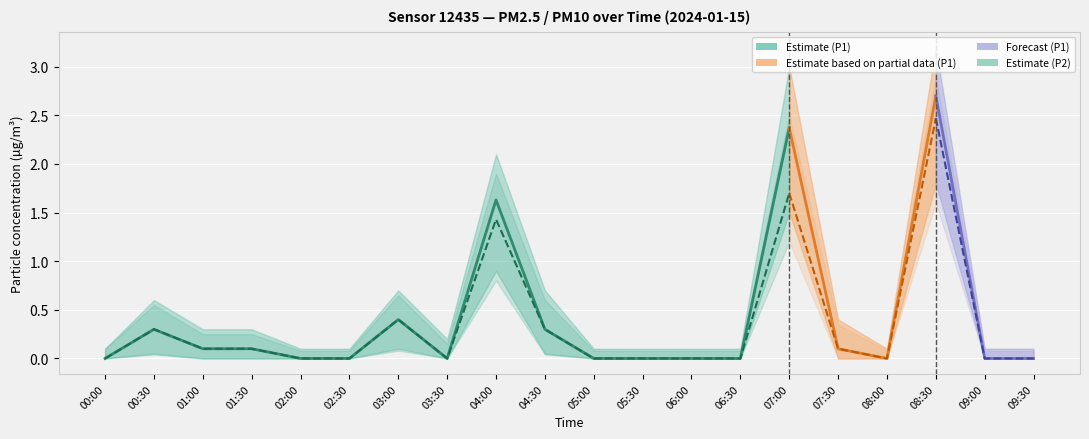

Where is the first local maximum for P2_lower?

00:30